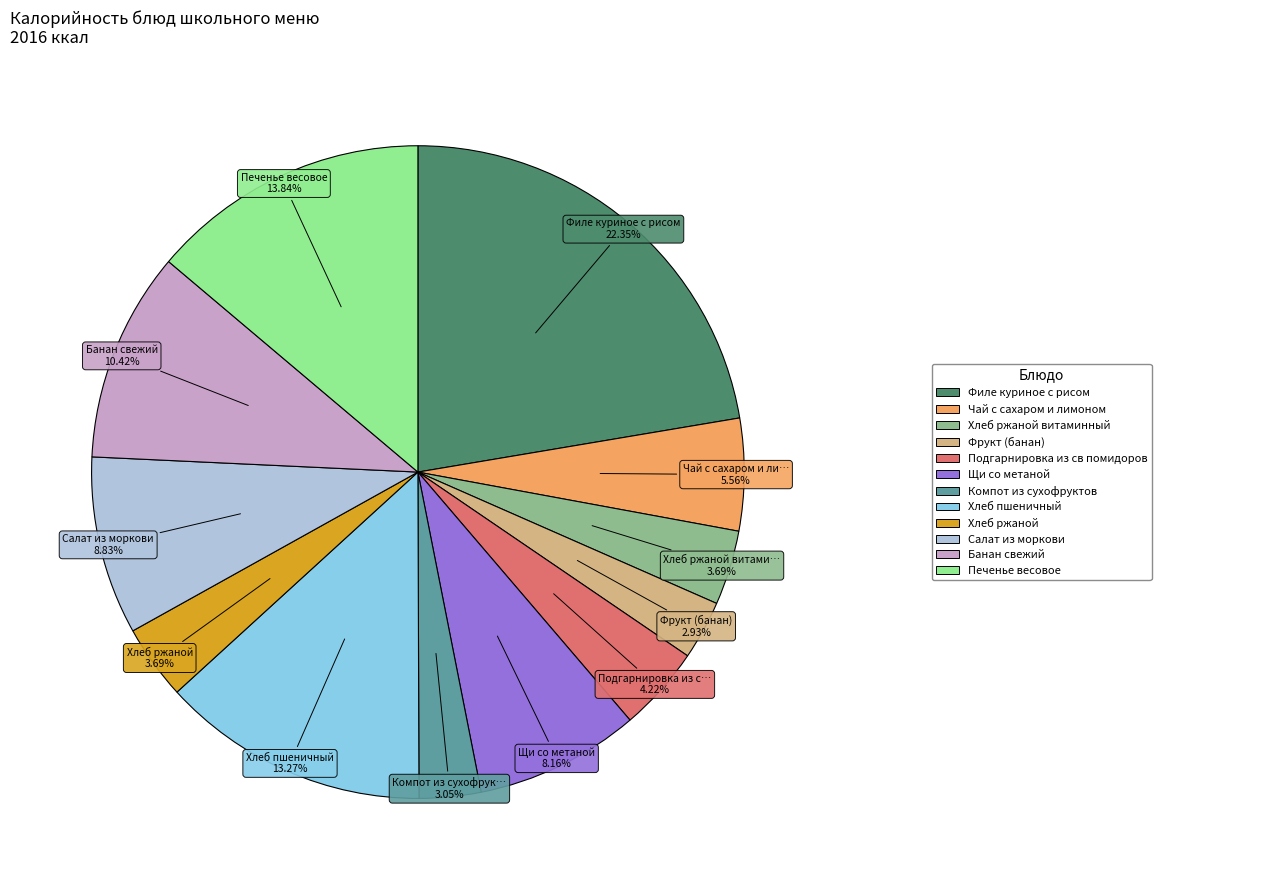

Does any single category account for the majority?

No